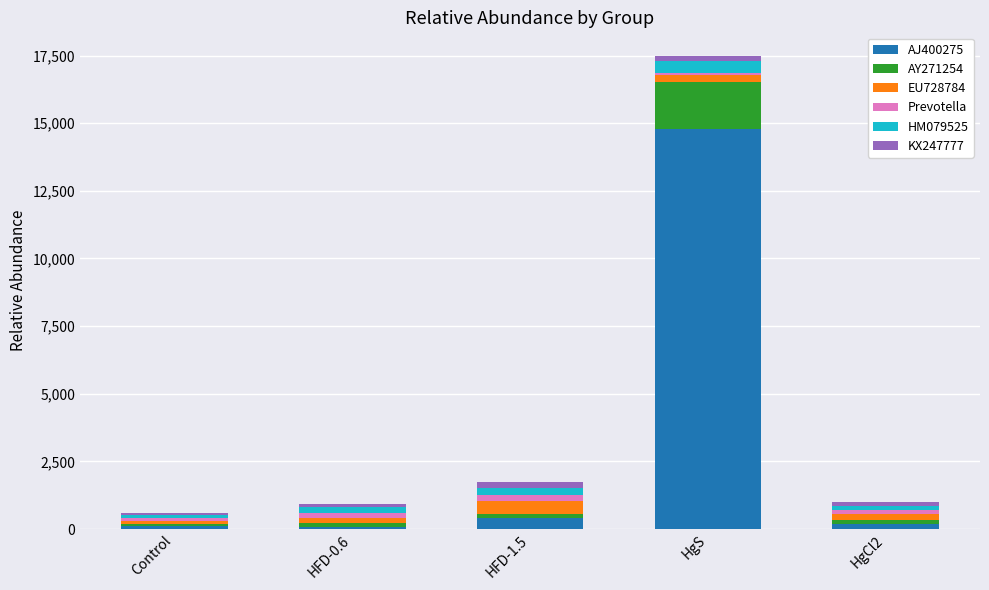

Which category has the highest value in the AJ400275 series?

HgS